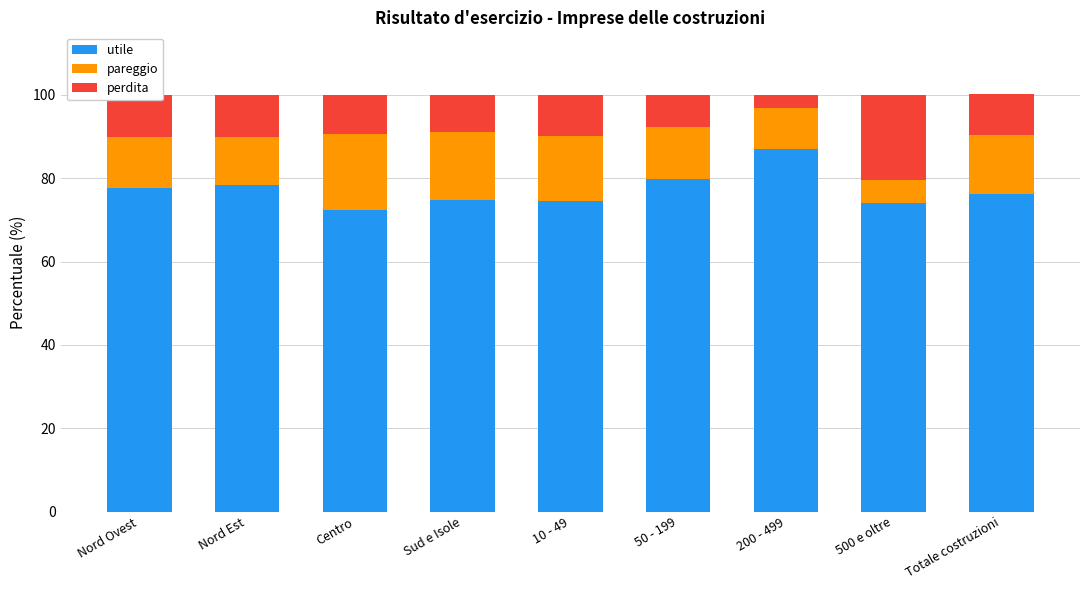

Is it true that utile equals 132.9 at Sud e Isole?

False